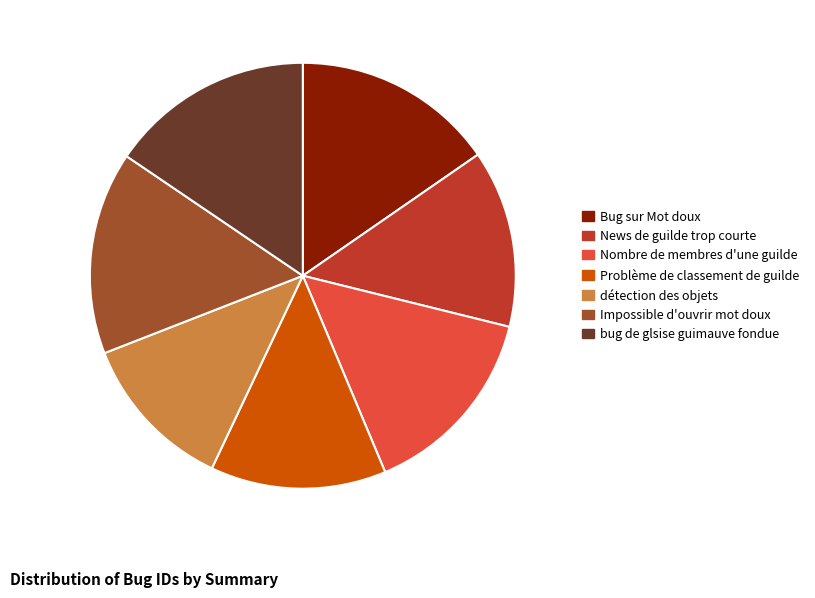

Which has a higher value, Bug sur Mot doux or Nombre de membres d'une guilde?

Bug sur Mot doux